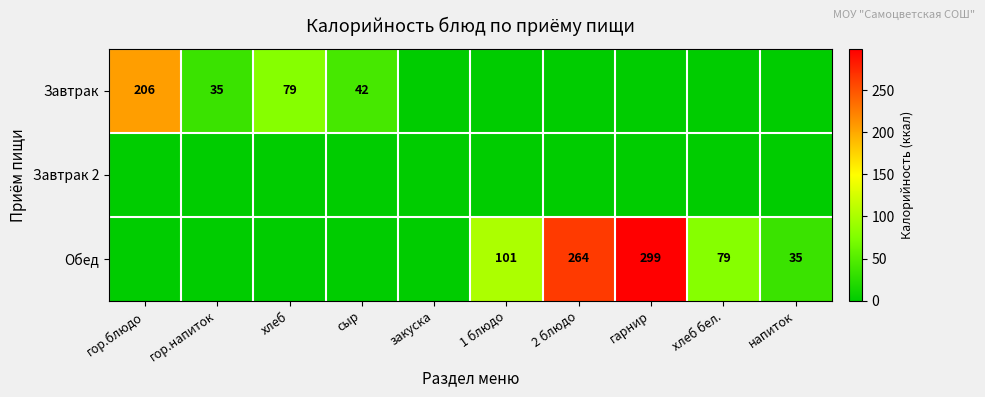

The value of Завтрак at сыр is 20. True or false?

False